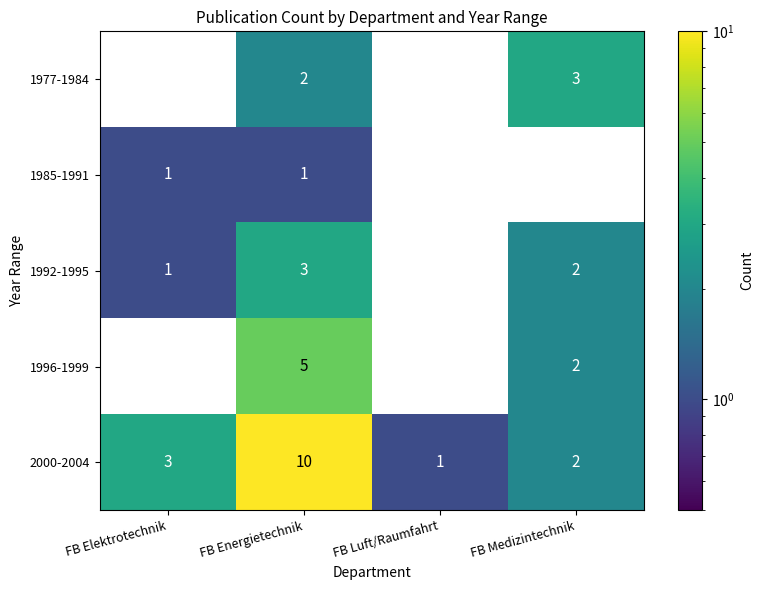

At how many categories does at least one series exceed 4?

1